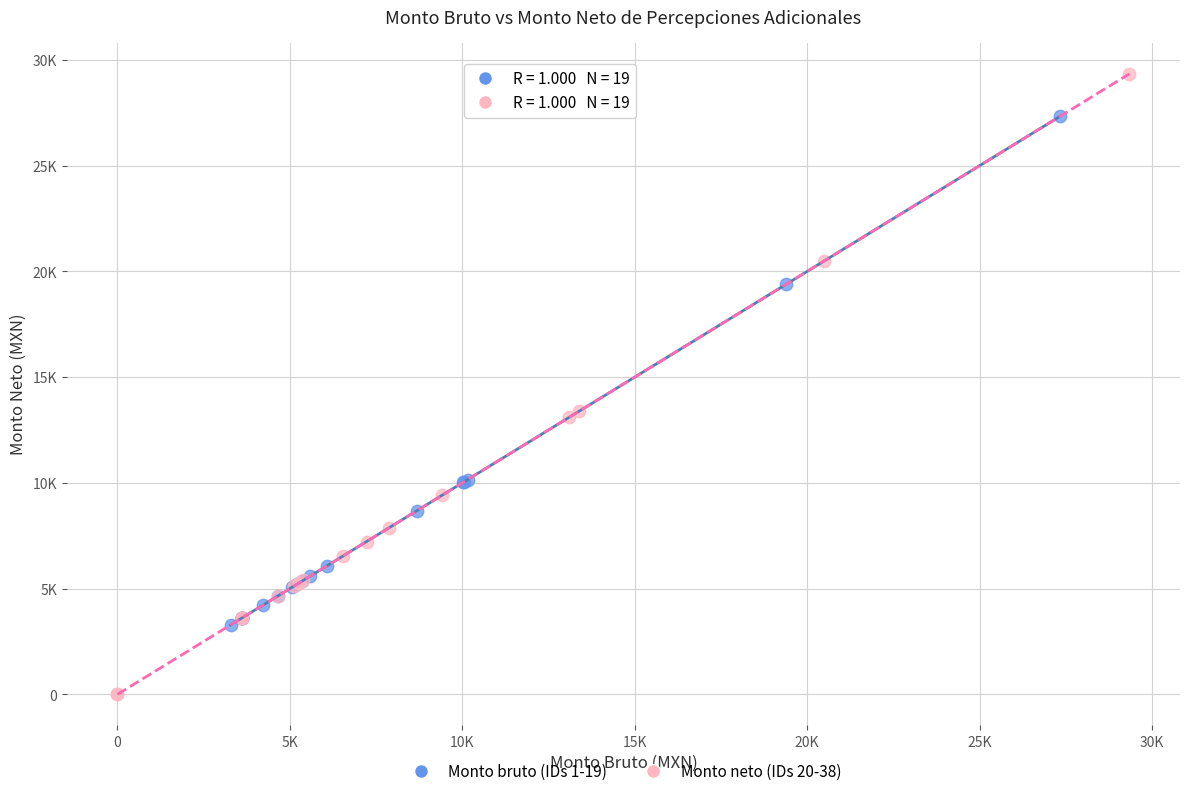

Which series contains the lowest Y value?

Monto neto (IDs 20-38)